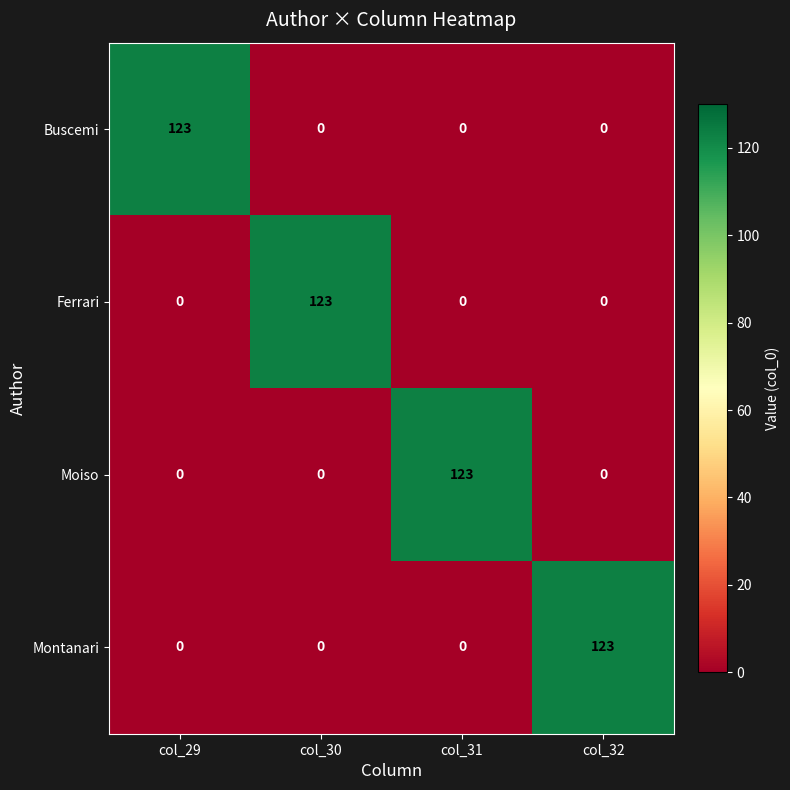

What is the total value across all series at col_29?

123